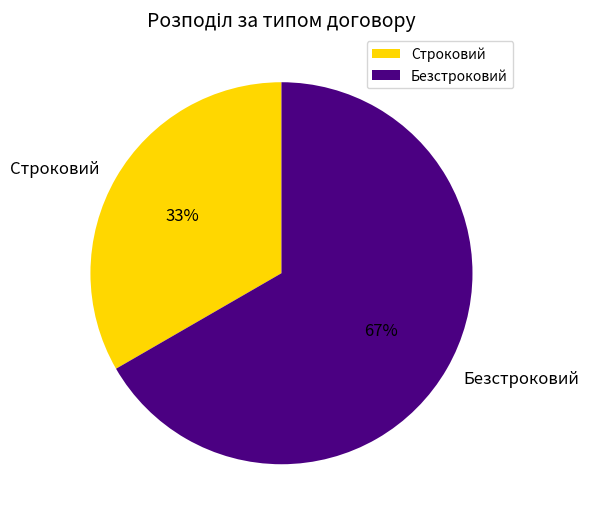

Which has a higher value, Безстроковий or Строковий?

Безстроковий